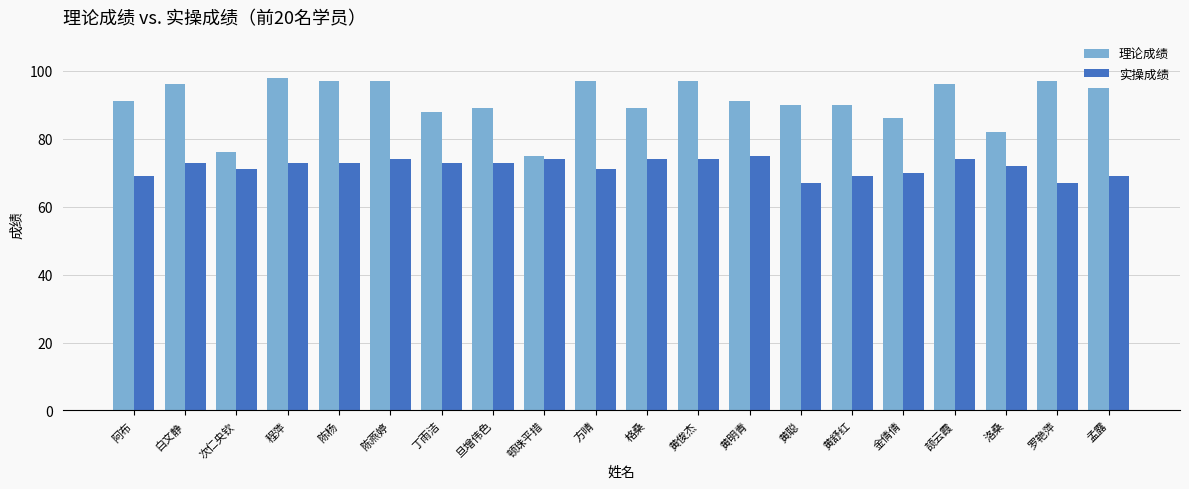

Is the value of 实操成绩 at 颉云霞 greater than the value of 理论成绩 at 陈杨?

No